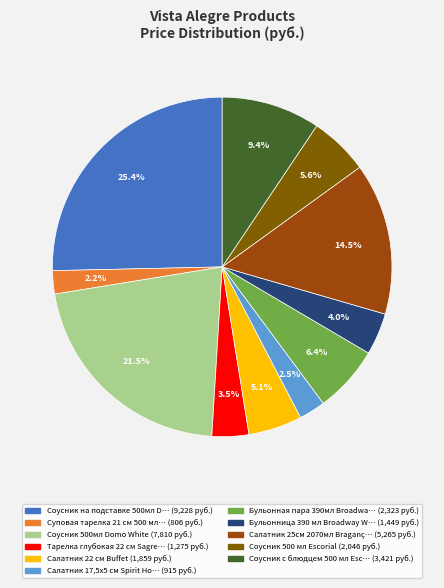

Is there any slice that represents more than half of the pie?

No